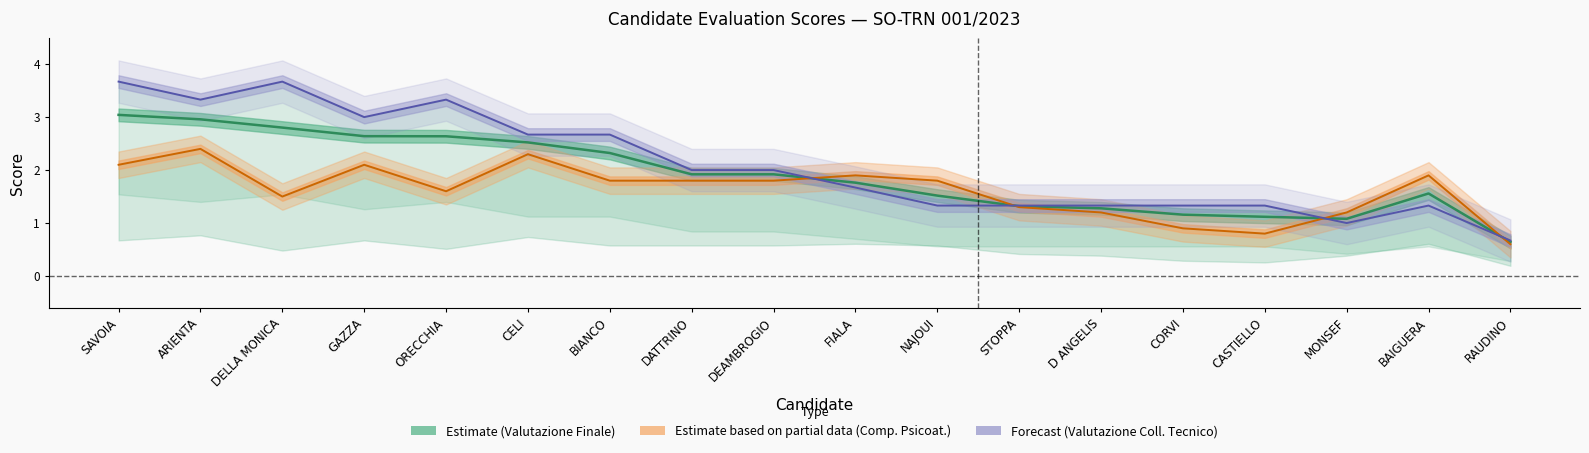

Which has a higher value, FIALA or CASTIELLO?

FIALA